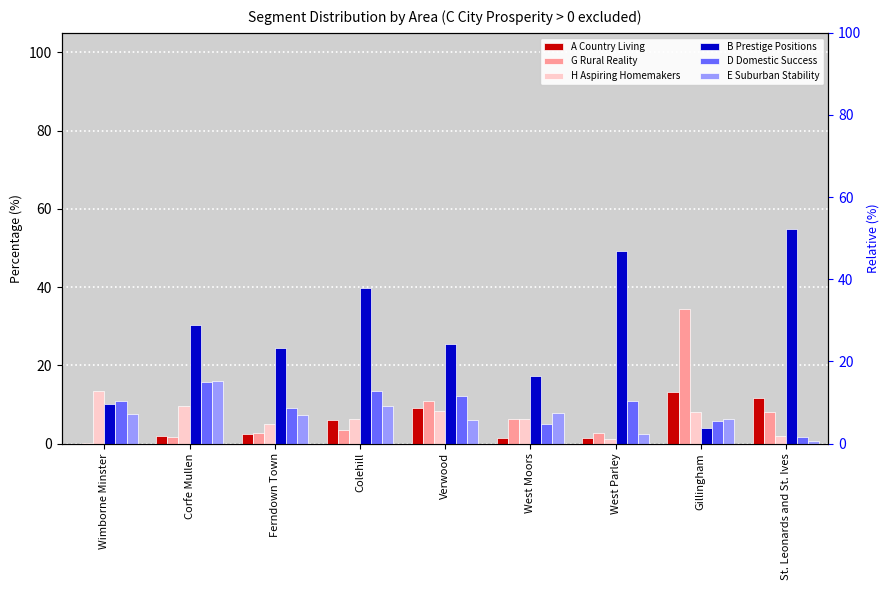

What is the label of the 6th bar from the left?

West Moors